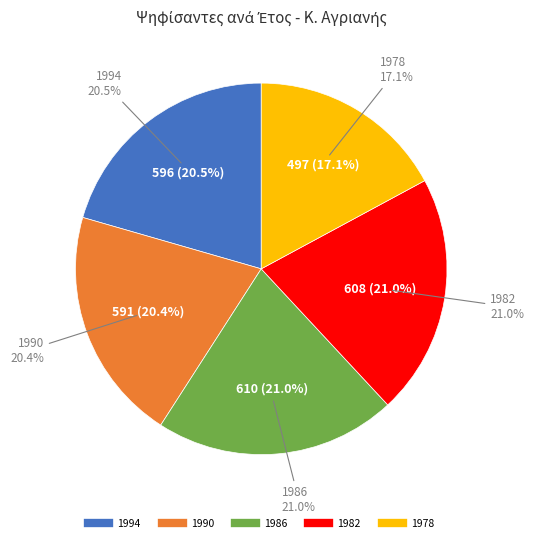

To the nearest percent, what portion does 1990 represent?

20%